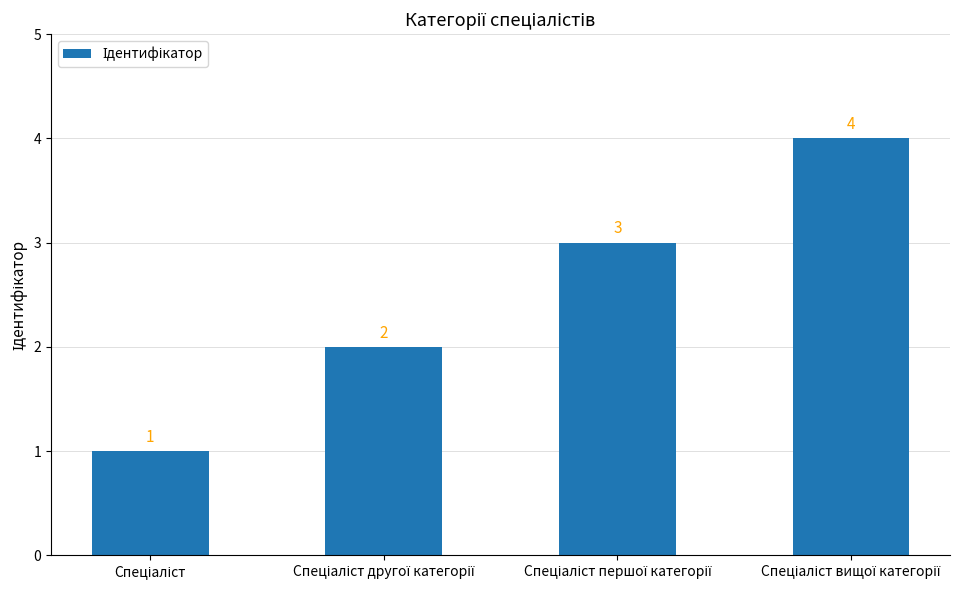

What is the value of the 4th bar from the left?

4